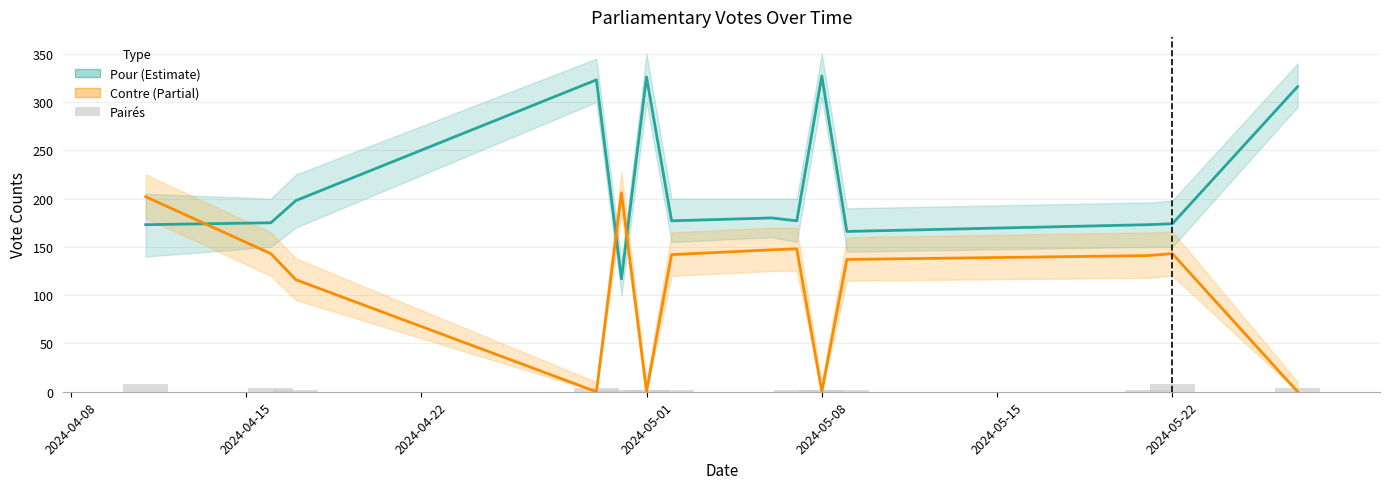

Which series has the widest spread of values?

Pour